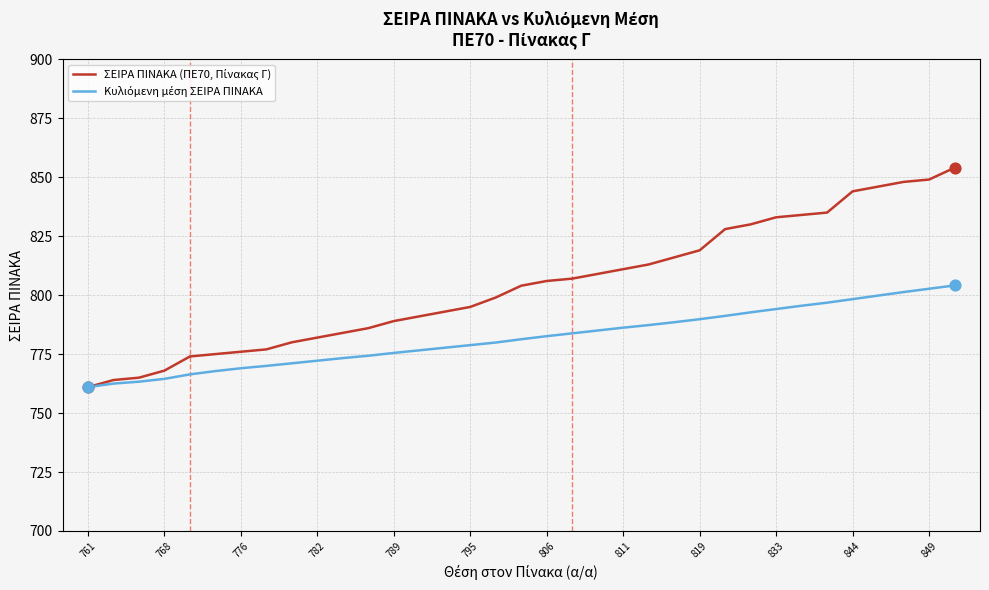

What is the smallest value displayed?

761.0